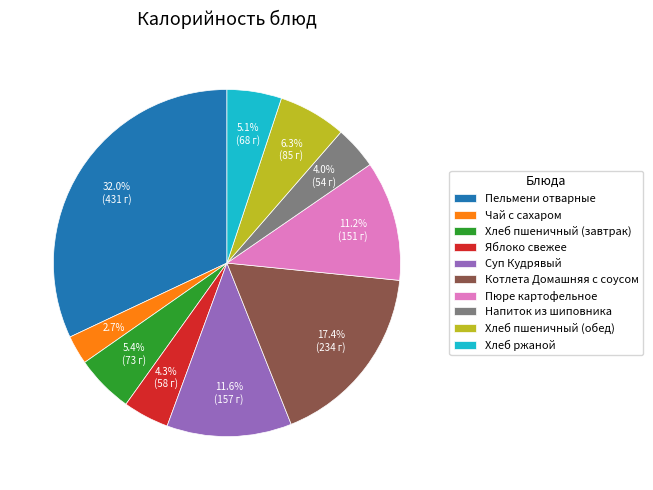

How many slices are in this pie chart?

10